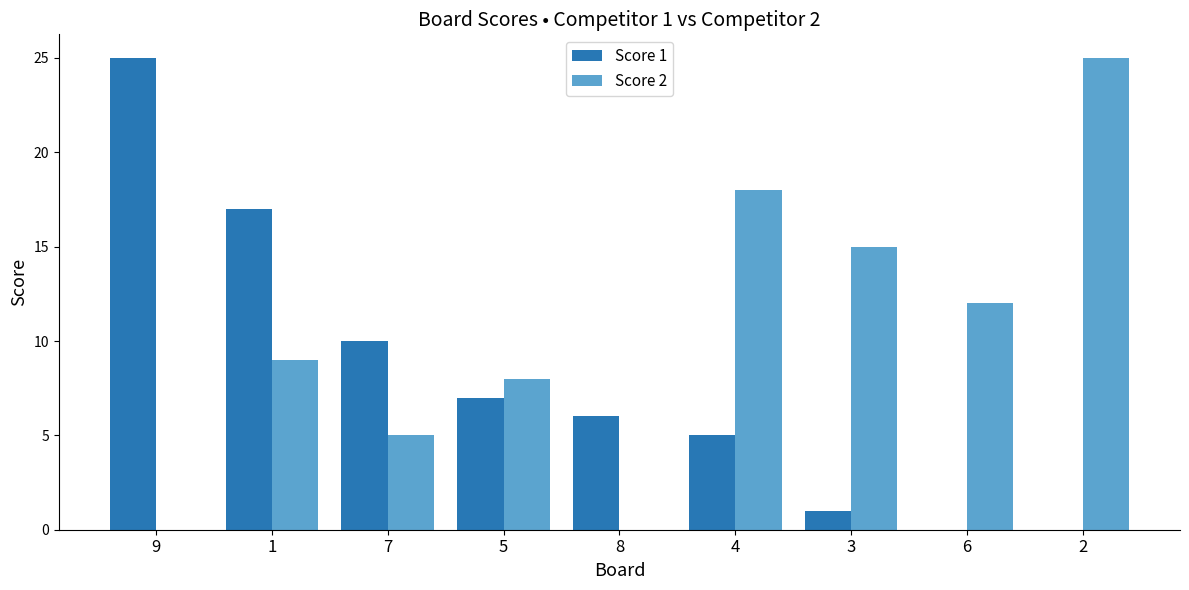

Is the value of Score 1 at 2 greater than the value of Score 2 at 7?

No